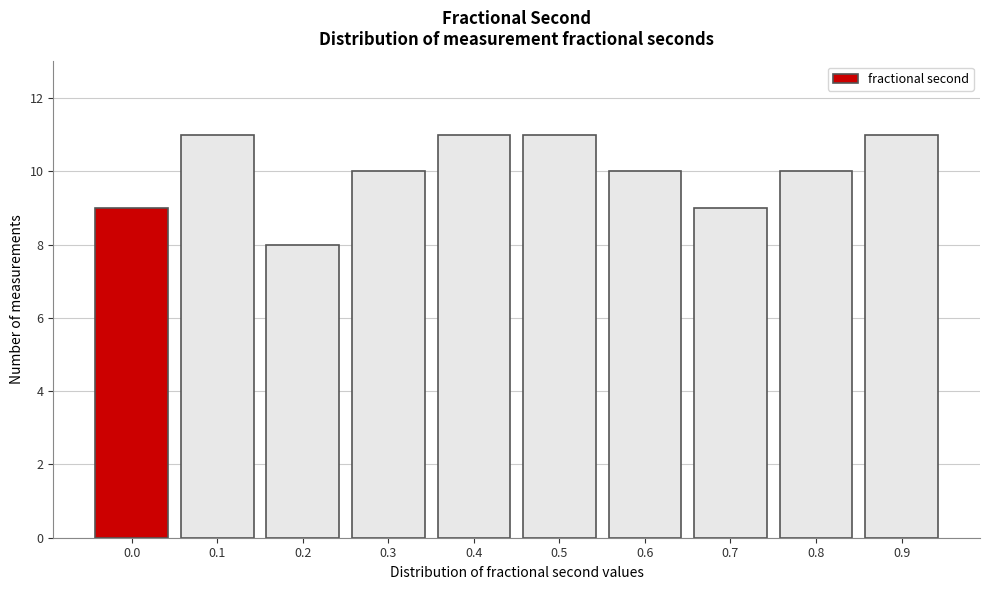

Reading right to left, what are all the values shown in this chart?

0.9=11	0.8=10	0.7=9	0.6=10	0.5=11	0.4=11	0.3=10	0.2=8	0.1=11	0.0=9